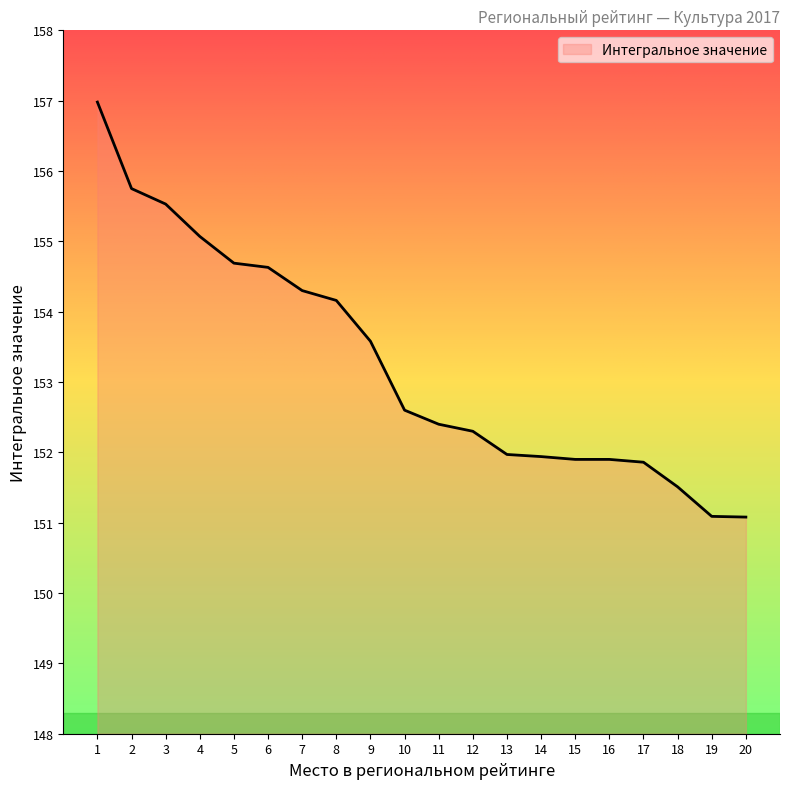

At which label is the value closest to 154?

8